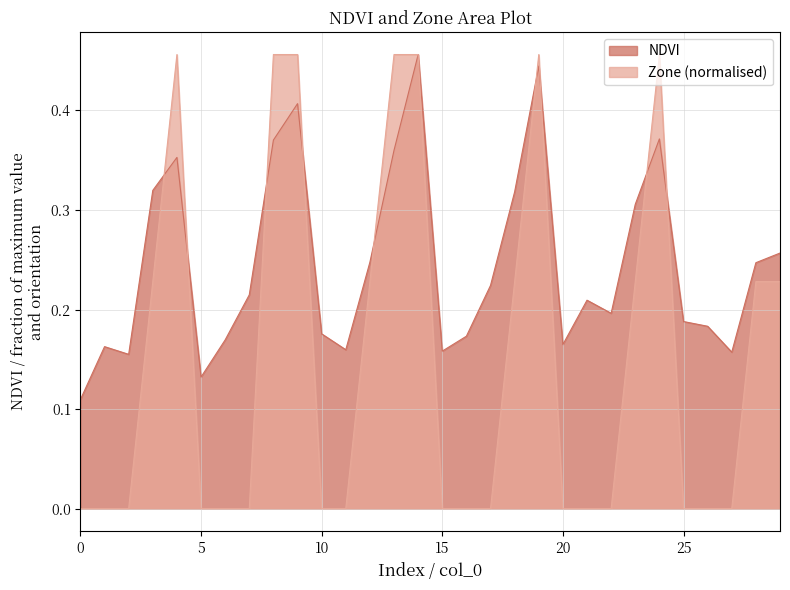

What is the value of the Zone point at the 13th from the left?

0.2